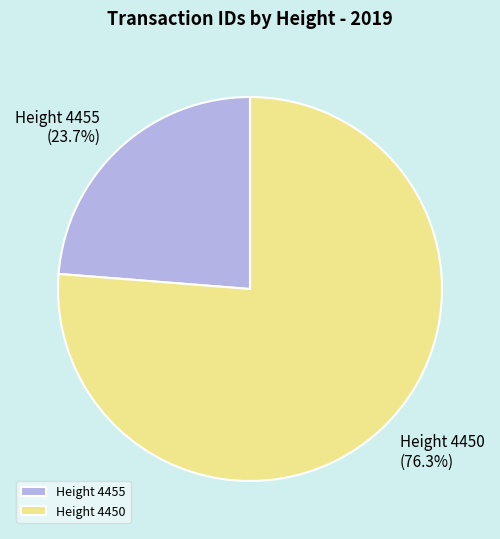

Which category has the biggest portion of the pie?

Height 4450